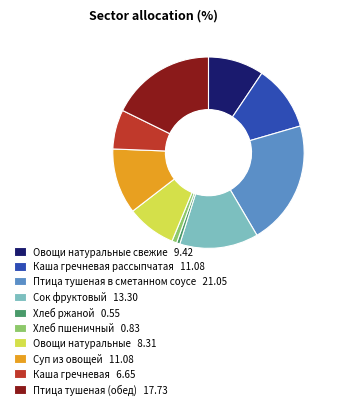

How many segments does this pie chart have?

10